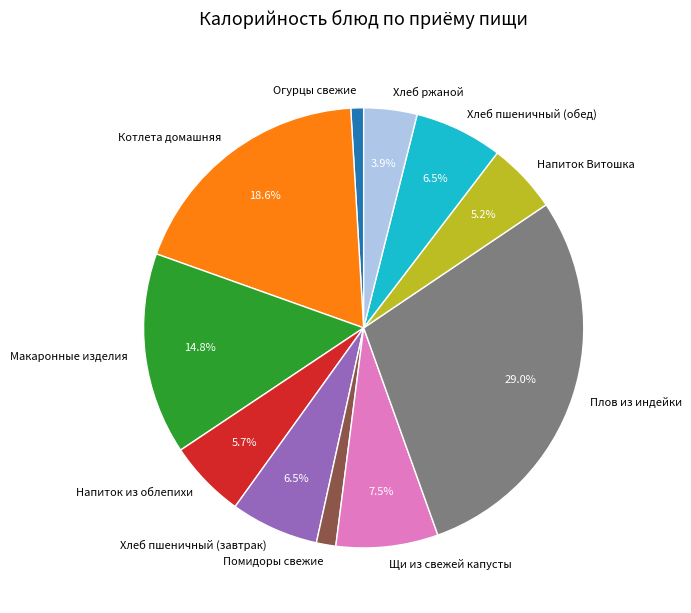

To the nearest percent, what is the combined percentage of Хлеб пшеничный (обед) and Макаронные изделия?

21%